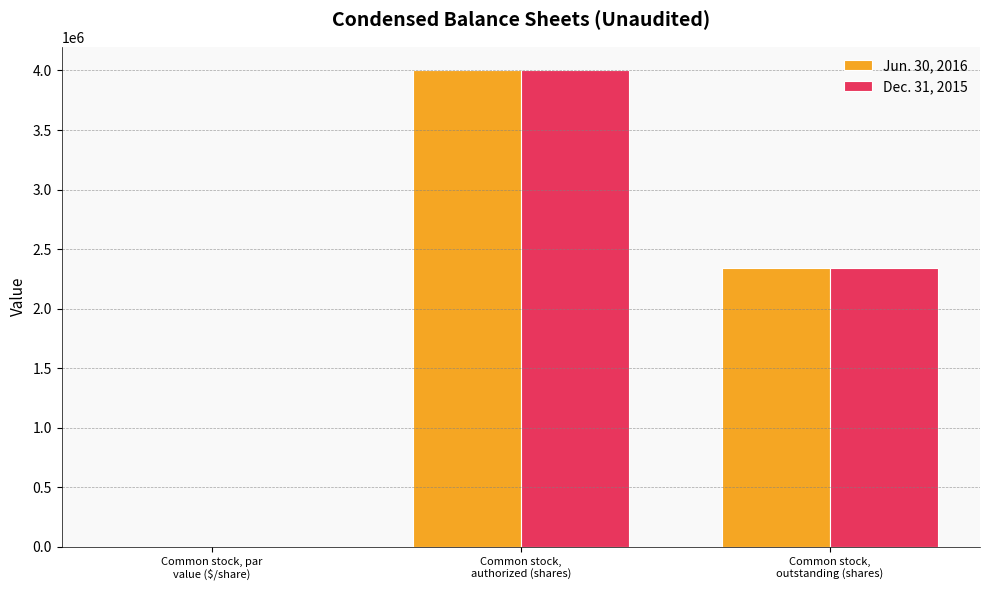

What is the sum of all Jun. 30, 2016 values?

6339141.5